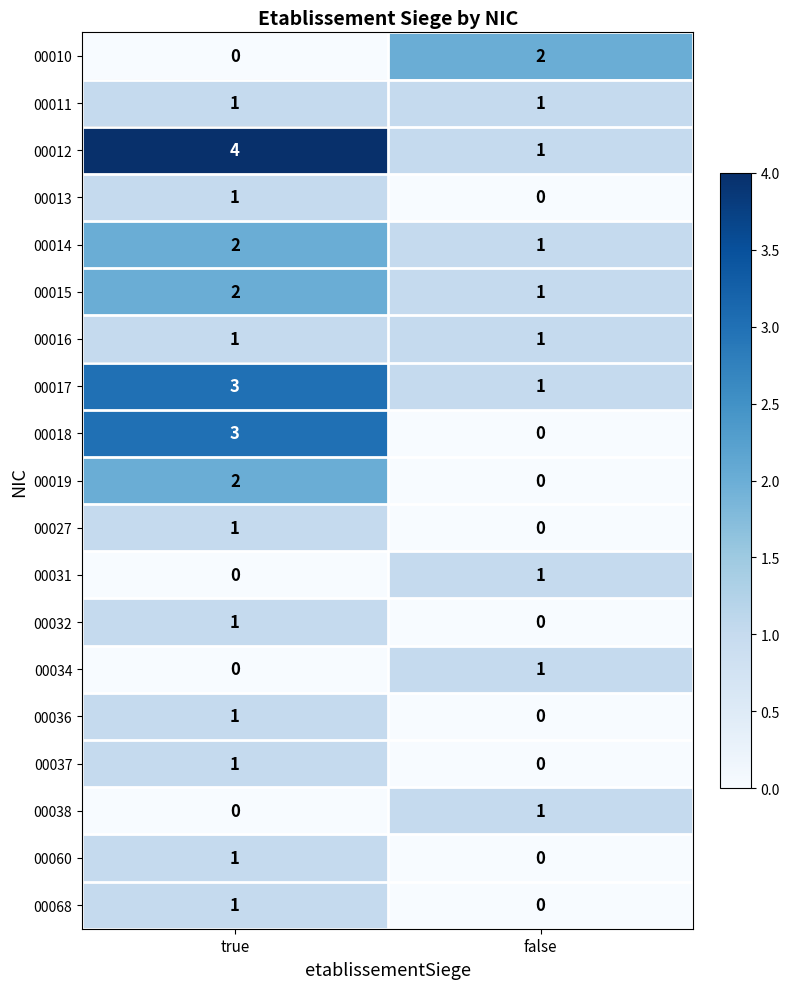

What is the sum of the 00015 values at false and true?

3